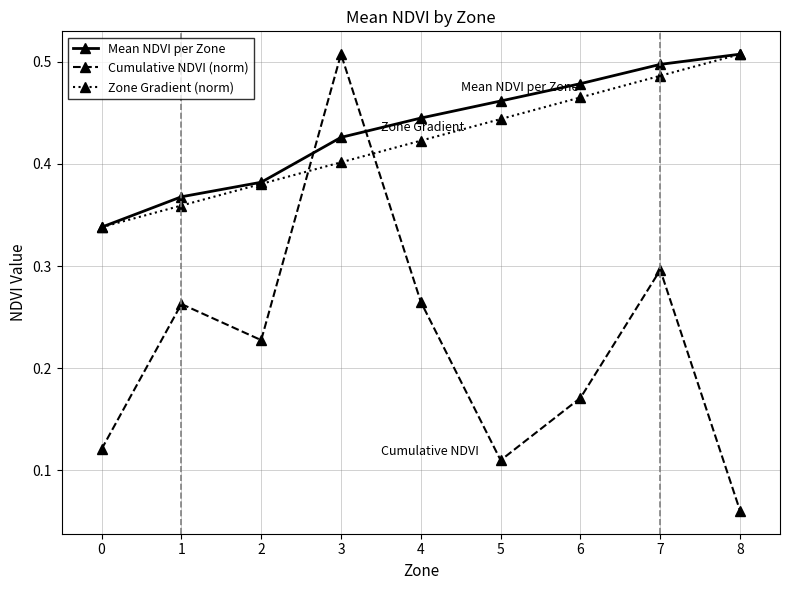

True or false: Mean NDVI per Zone has more than 2 interior local peaks.

False